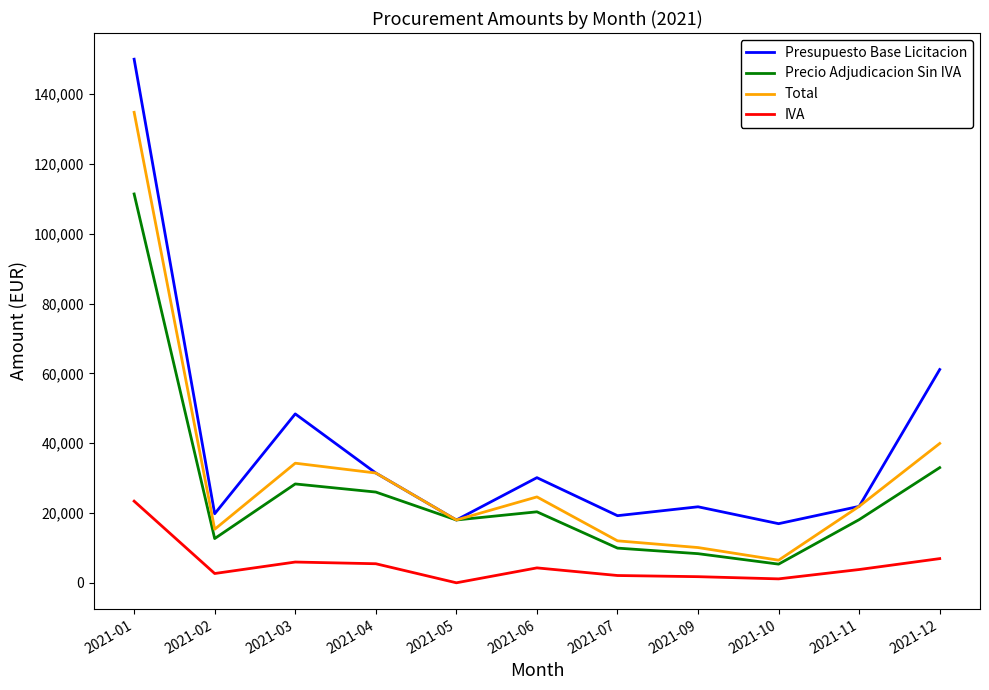

Does the chart have visible grid lines?

No